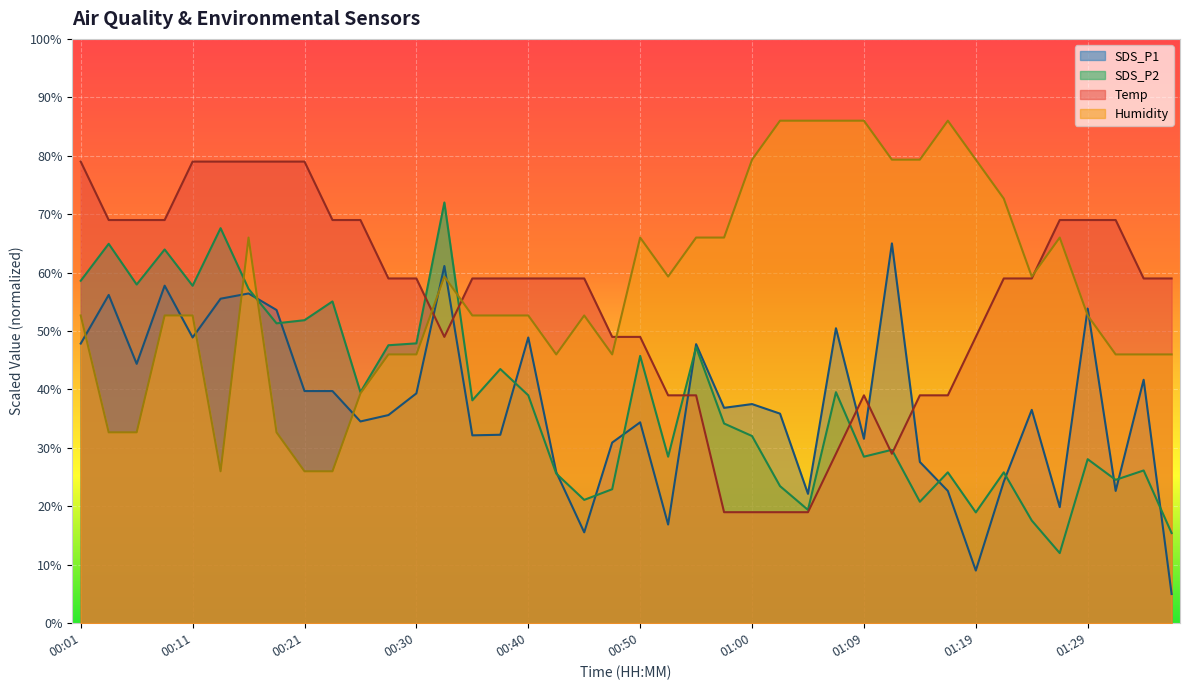

Is the value of SDS_P2 at 01:07 greater than the value of Humidity at 01:02?

No